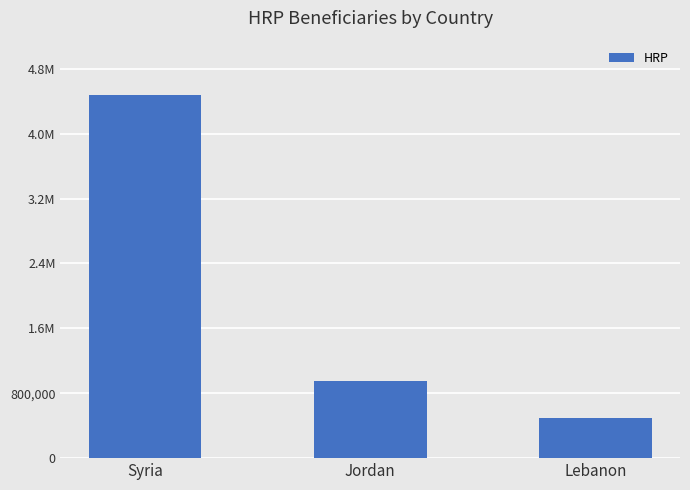

What is the change in value from Syria to Jordan?

-3522038.4